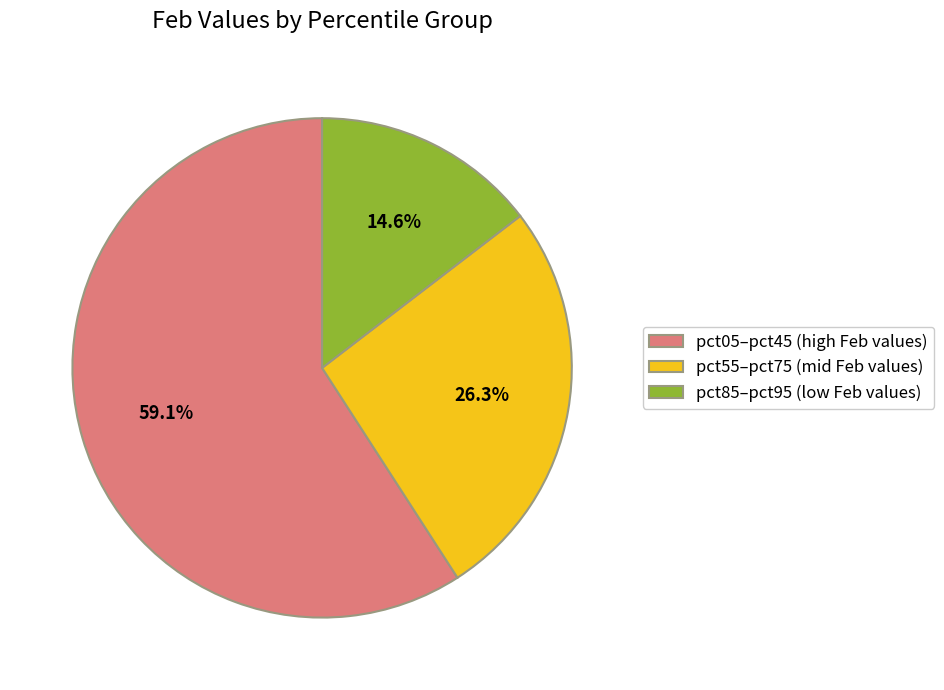

How many slices are in this pie chart?

3